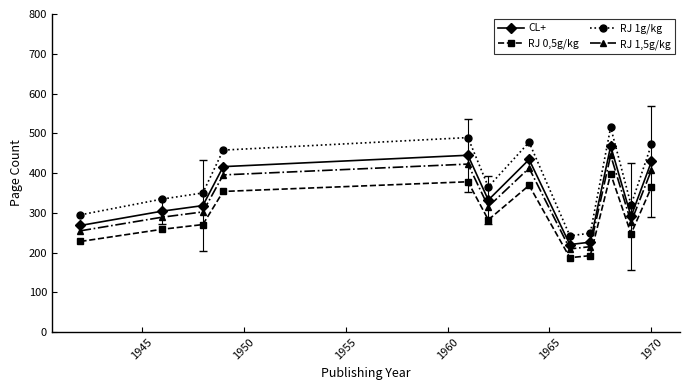

What is the maximum value for RJ 1,5g/kg?

444.6